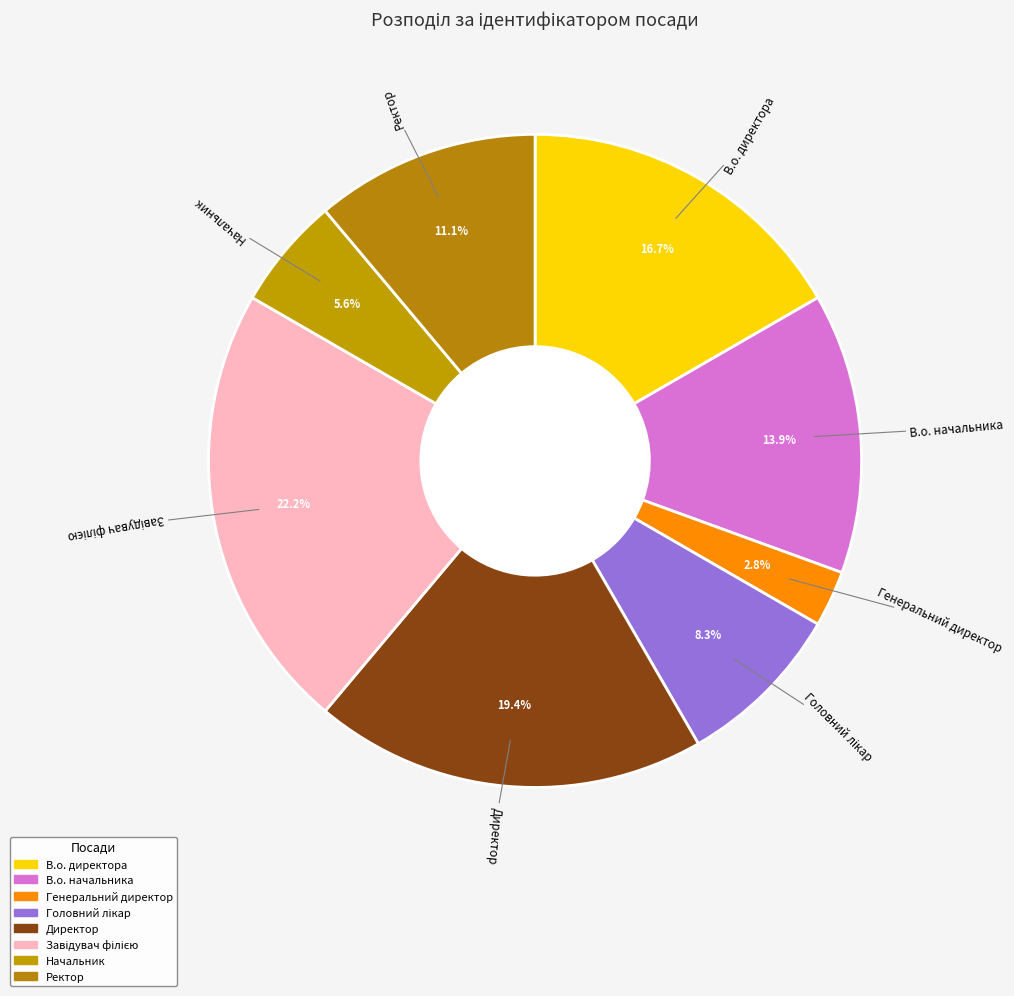

Count the number of slices in the pie.

8